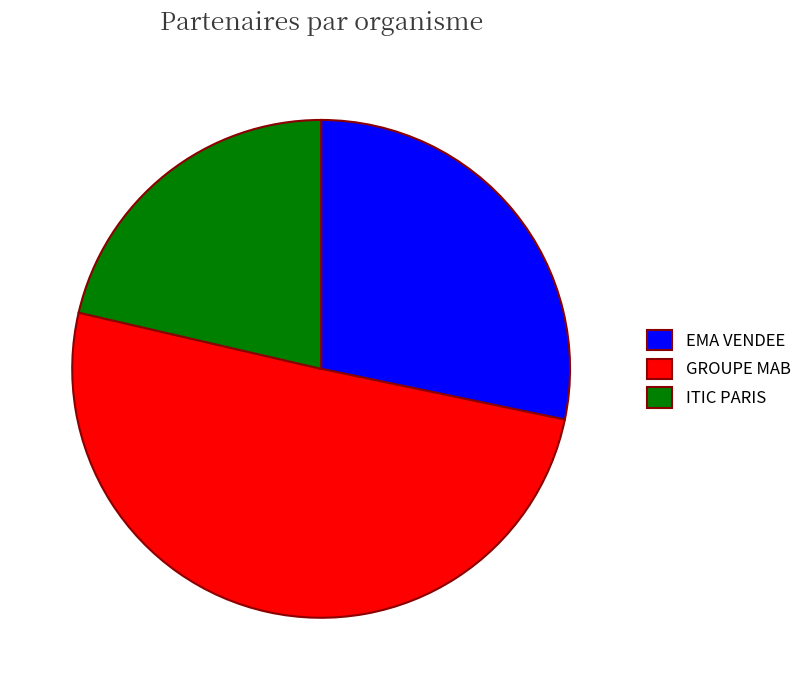

Is the sum of GROUPE MAB and EMA VENDEE greater than half?

Yes